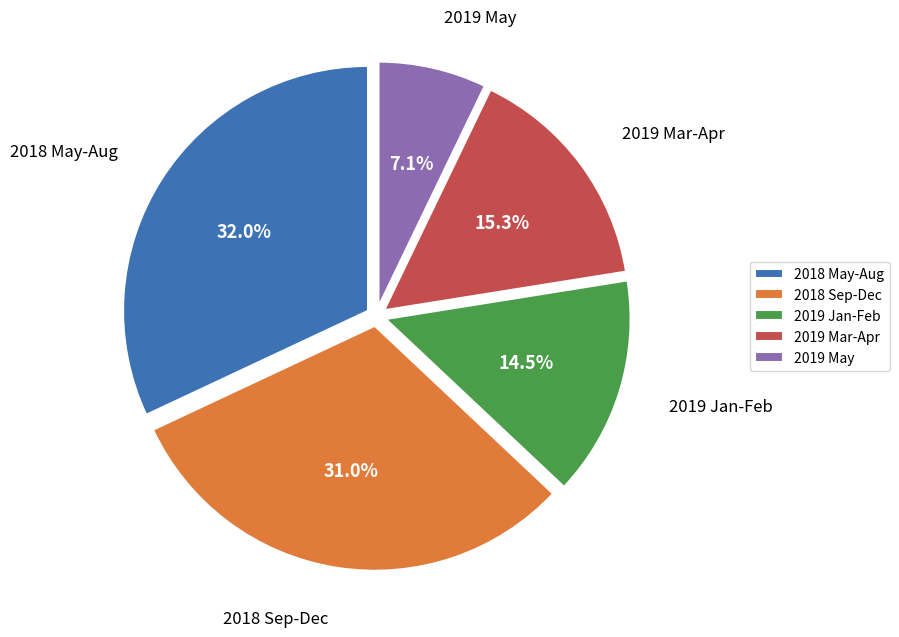

Between 2019 May and 2018 Sep-Dec, which is larger?

2018 Sep-Dec